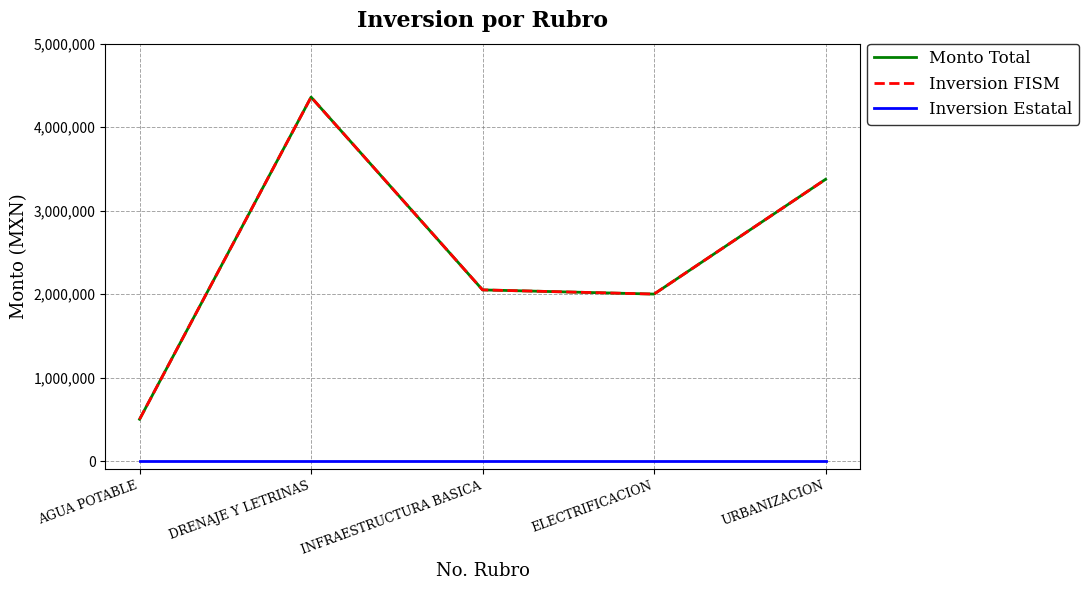

At which label is Monto Total closest to 2429831?

INFRAESTRUCTURA BASICA